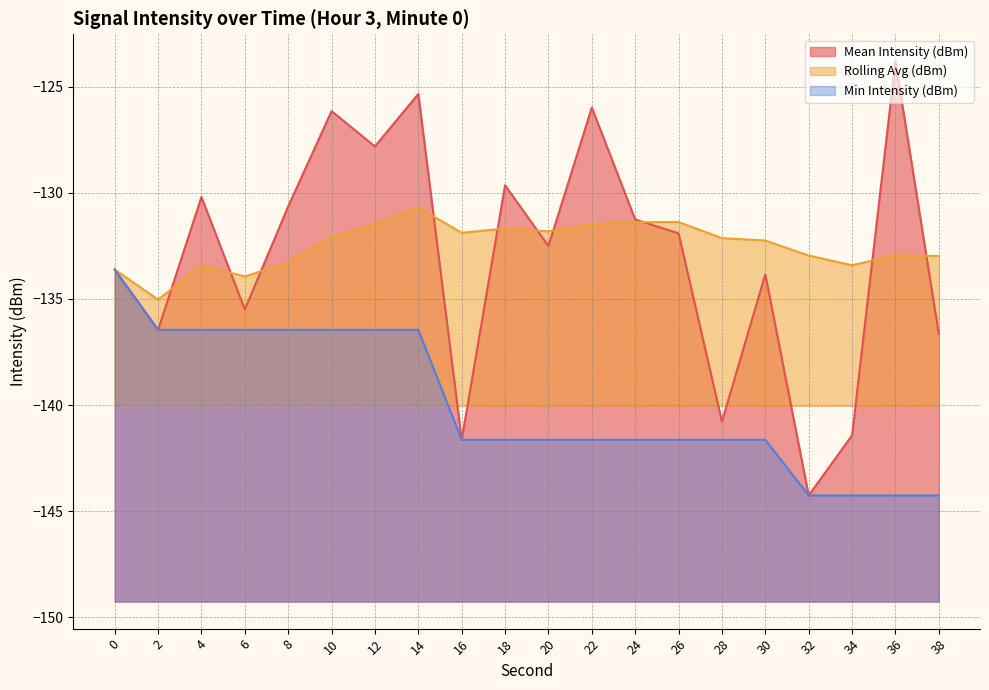

Which series has the widest spread of values?

Mean Intensity (dBm)